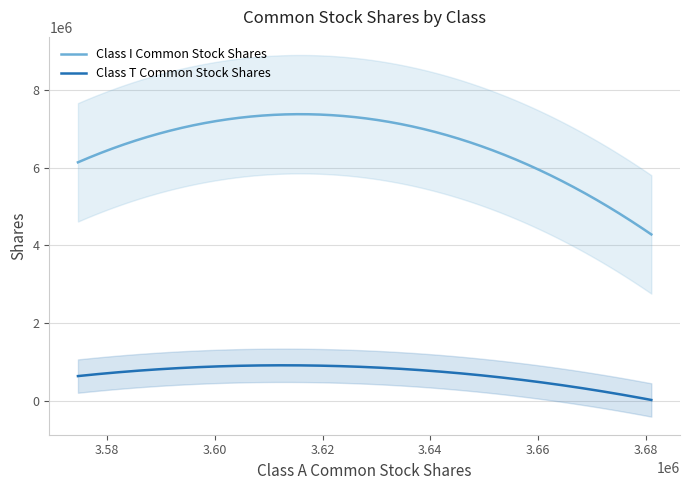

List the series in order of their peak value, highest first.

Class I Common Stock Shares, Class T Common Stock Shares